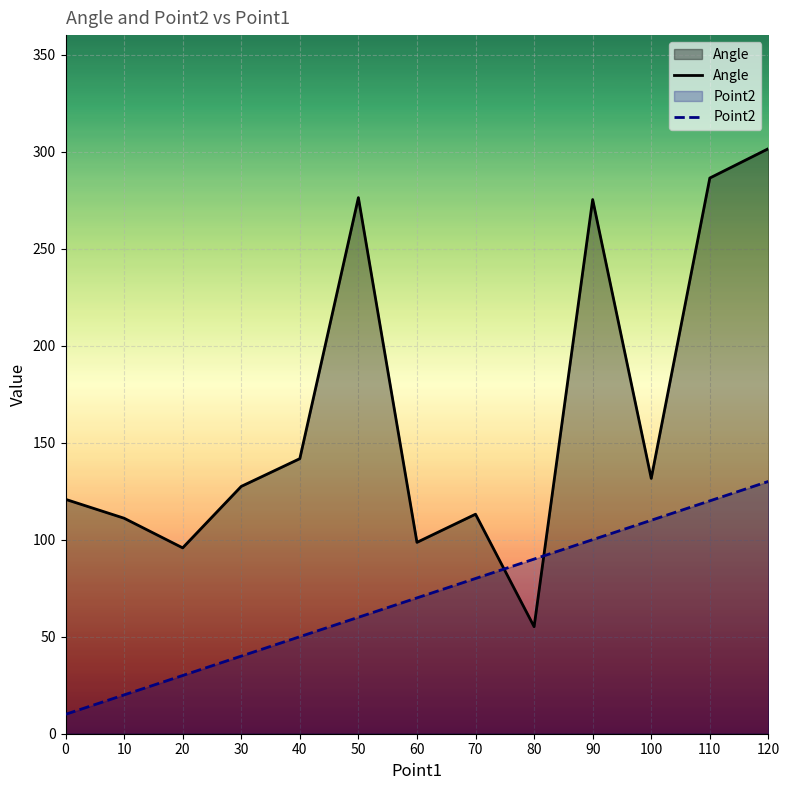

After their last crossing, which series has the higher values: Point2 or Angle?

Angle